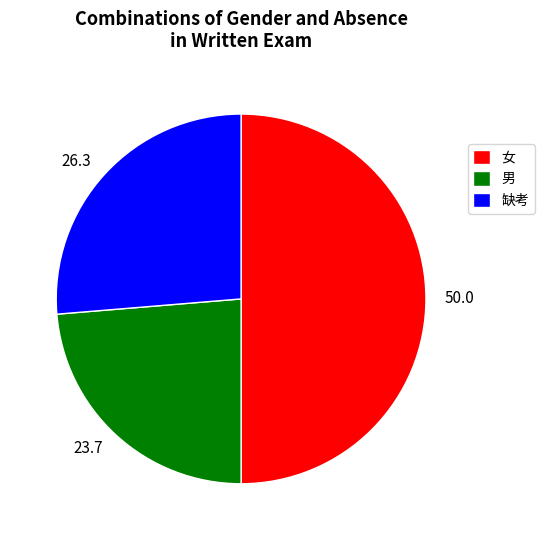

Is 缺考 the majority of the pie?

No